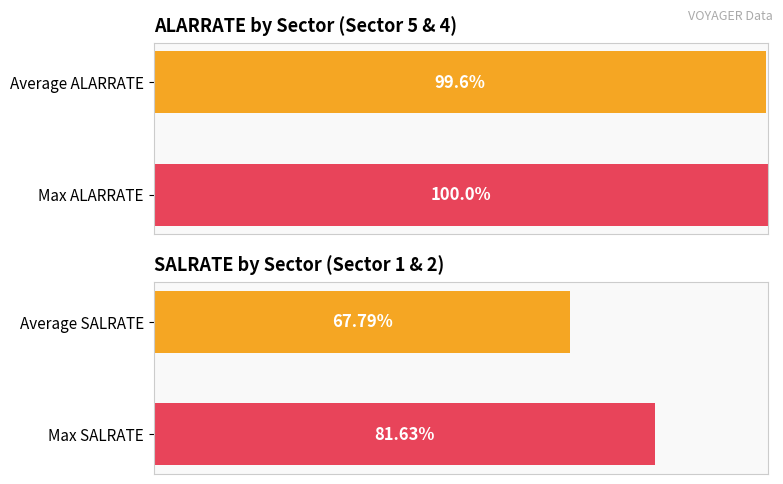

List the series in order of their peak value, highest first.

ALARRATE, SALRATE